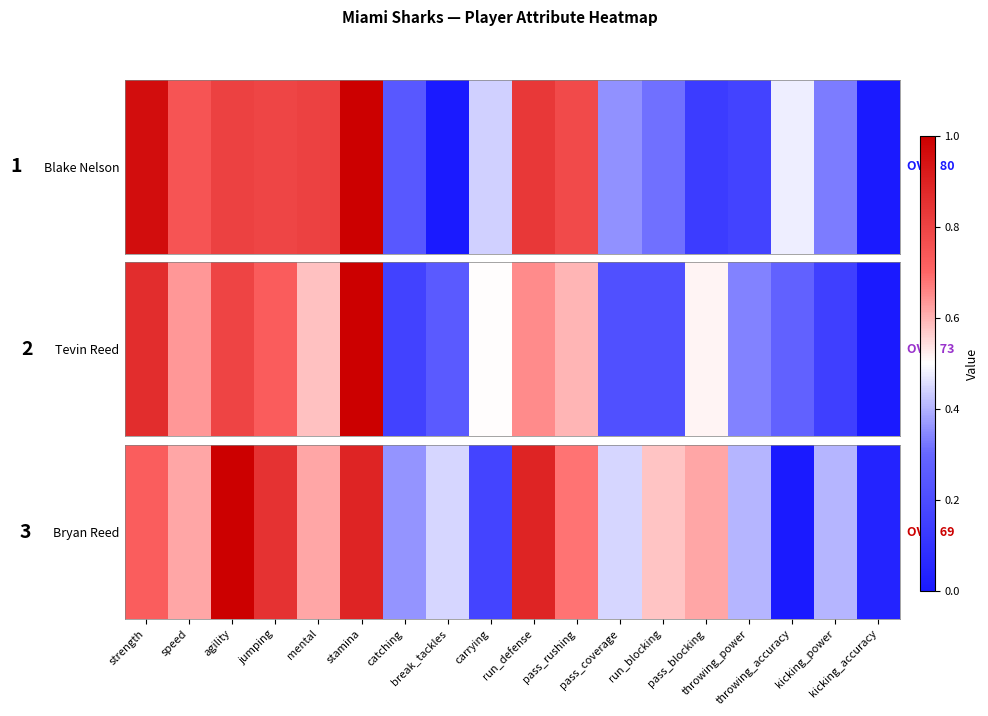

Which label corresponds to the smallest value in the chart?

throwing_accuracy